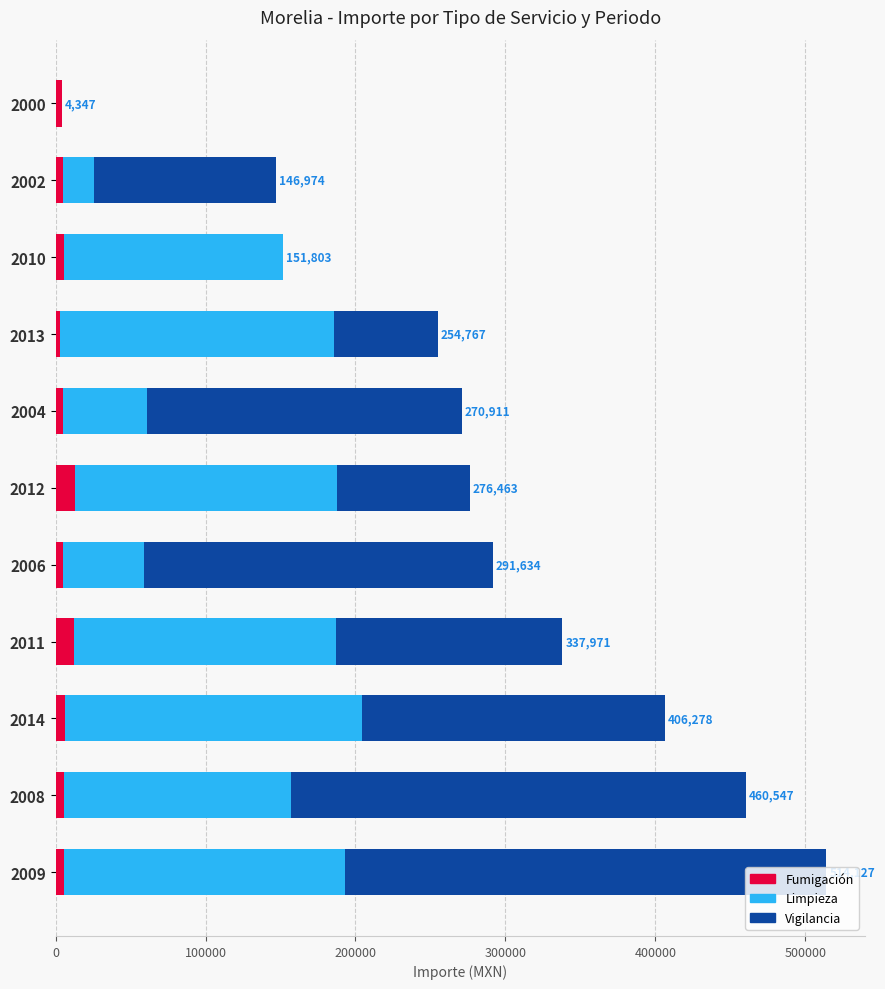

What is the total value across all series at 2011?

337971.3